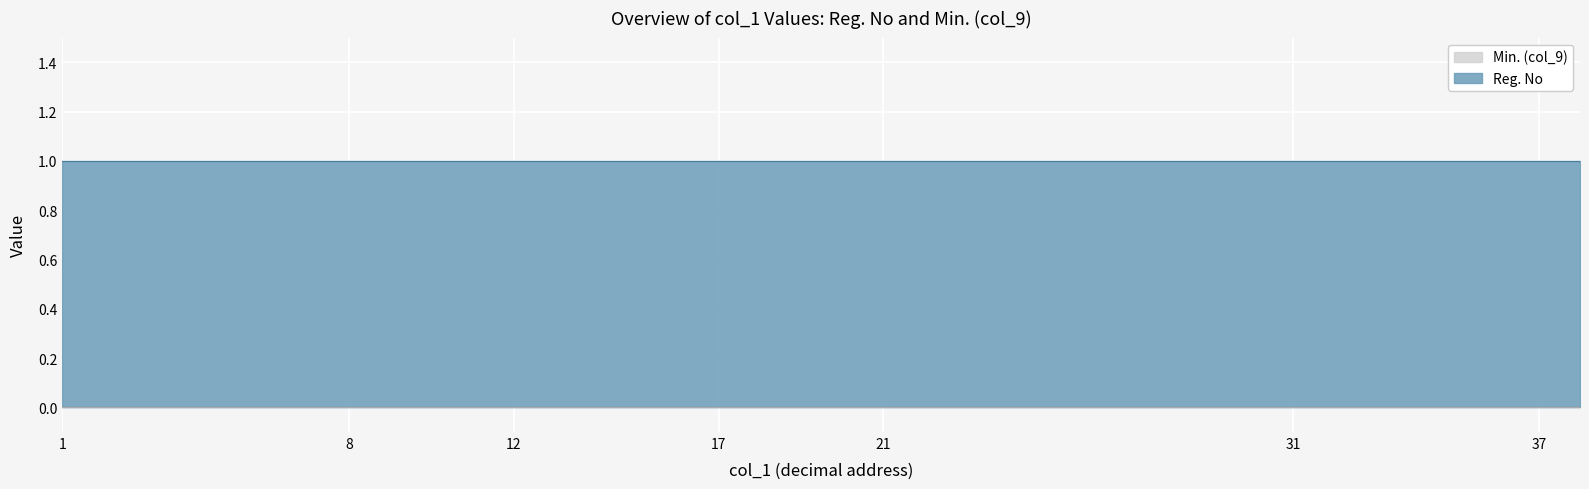

What is the sum of the Reg. No values at 33 and 9?

2